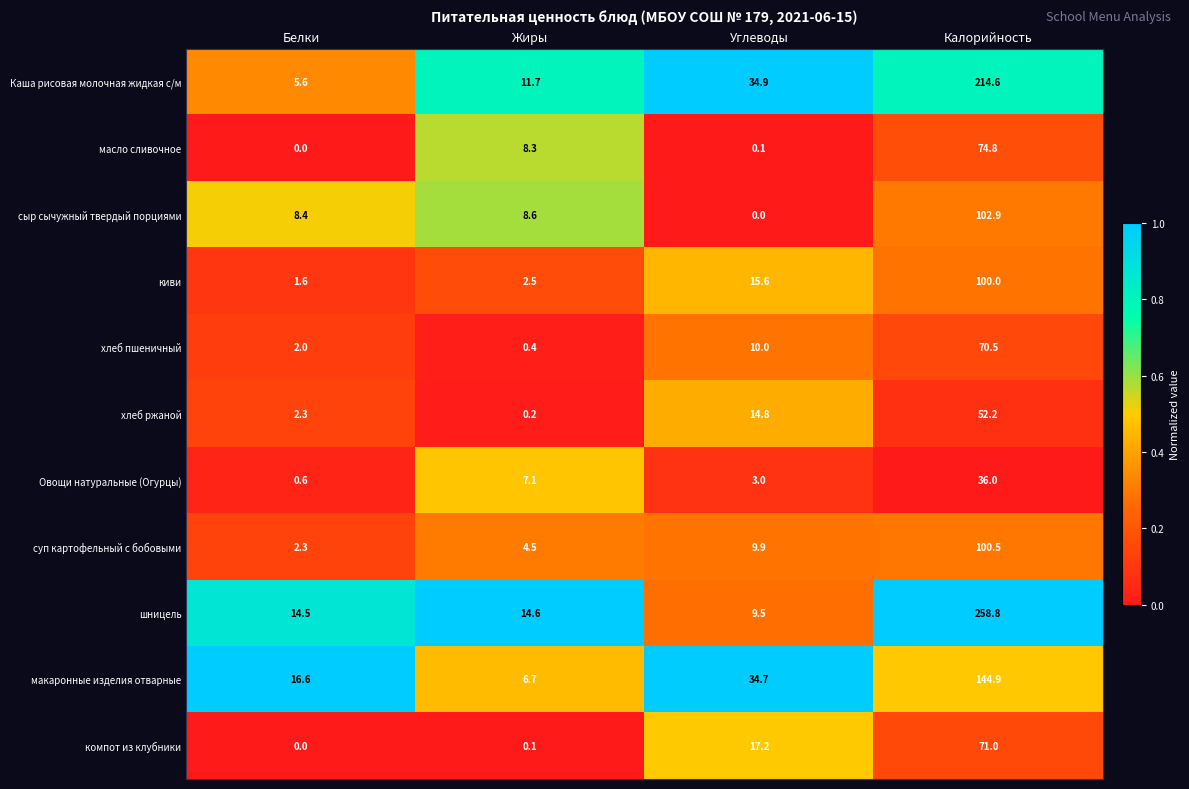

The value of киви at Белки is 2.8. True or false?

False